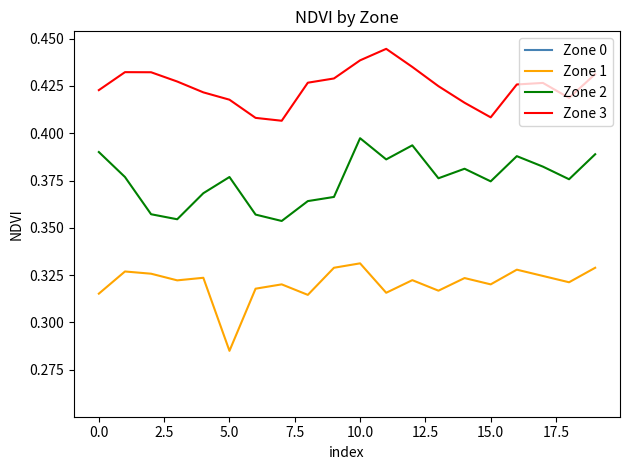

How many interior local peaks does the Zone 1 series have?

7